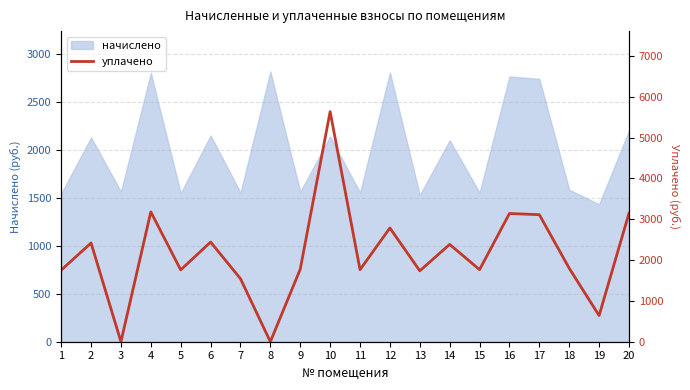

The chart shows a value of 1687.9 at 2. True or false?

False